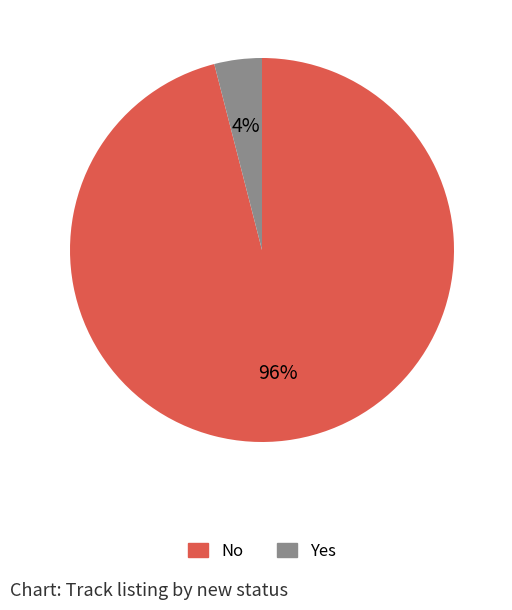

Is it true that No is 84% of the pie?

False